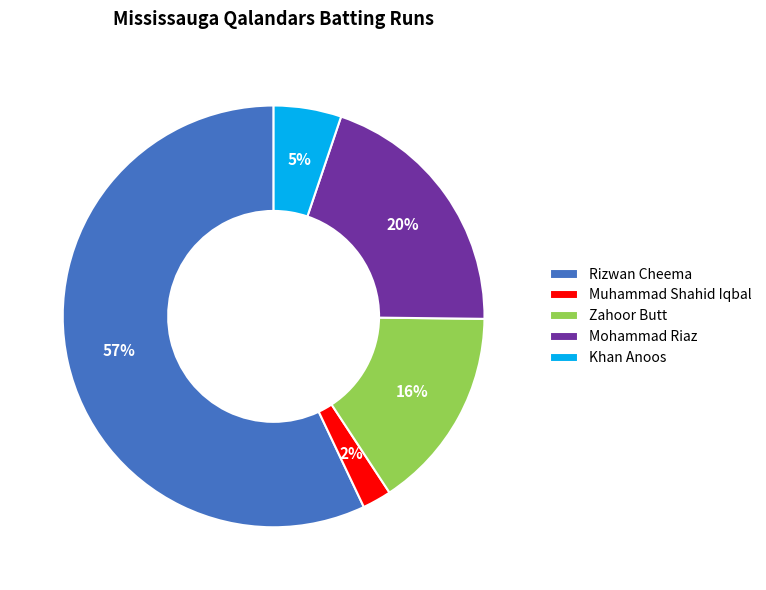

Is the sum of Khan Anoos and Muhammad Shahid Iqbal greater than half?

No